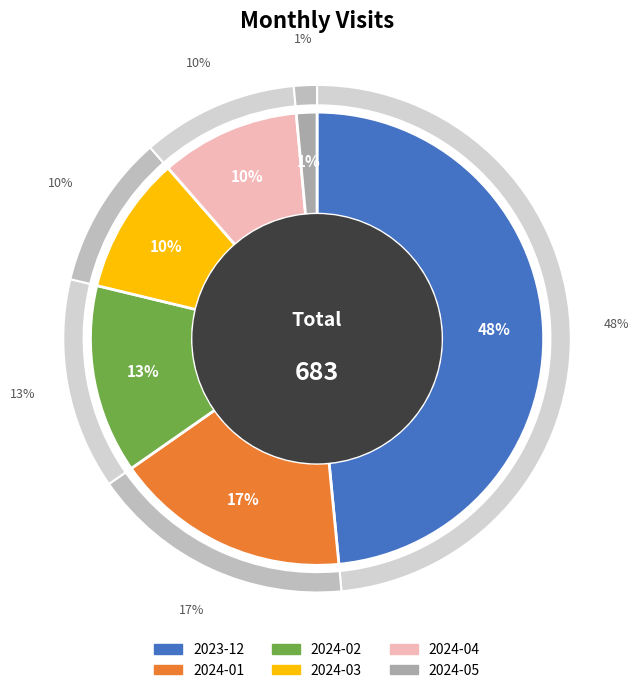

What is the change in value from 2023-12 to 2024-05?

-321